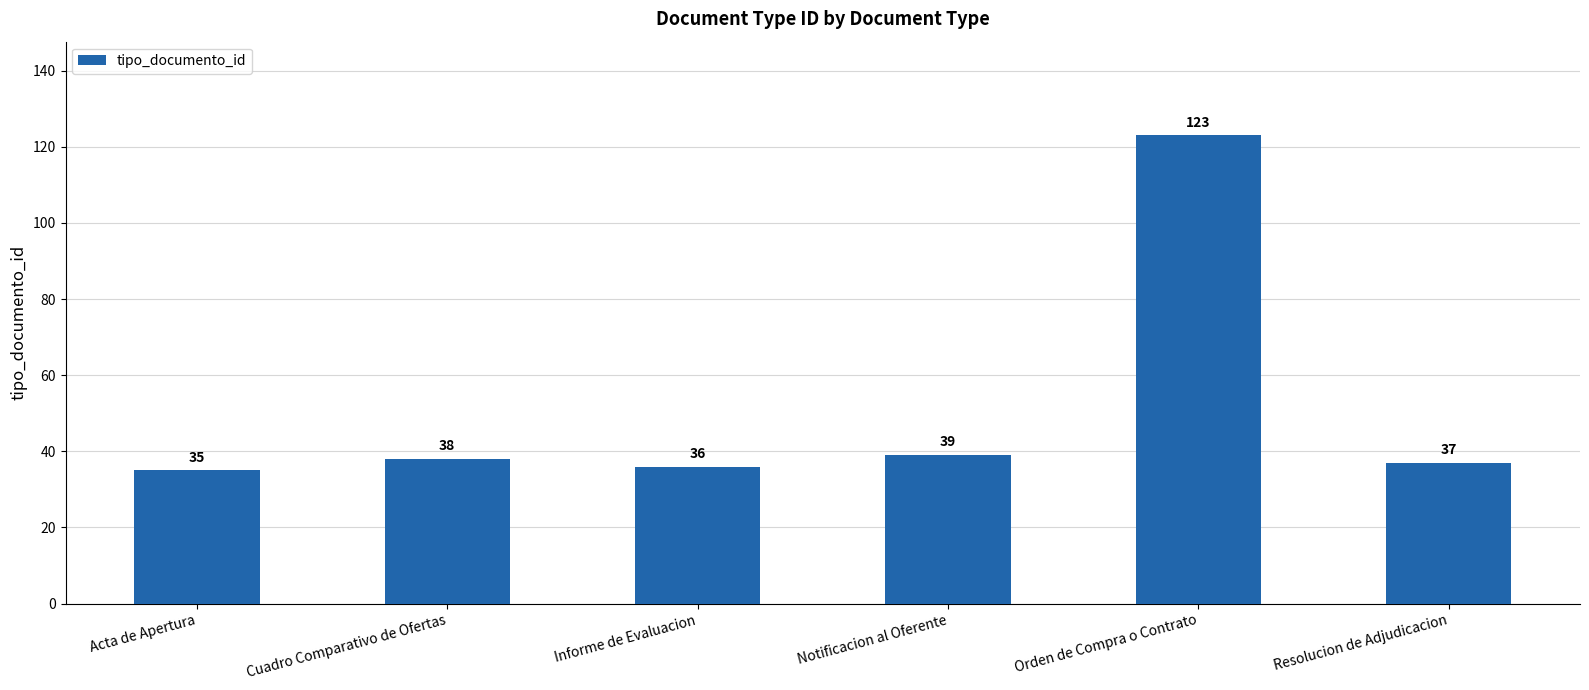

Reading left to right, extract all data points from this chart.

35	38	36	39	123	37